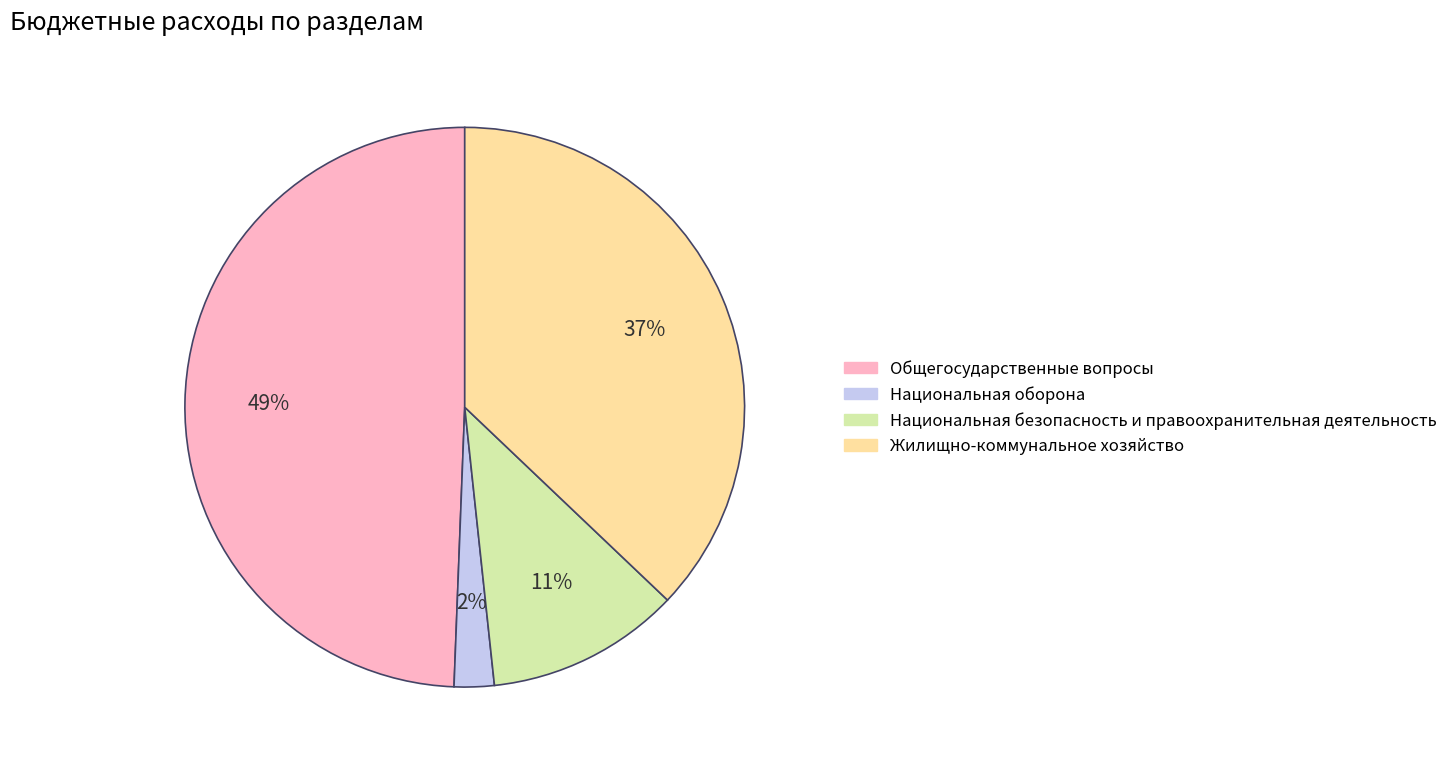

Which slice is the largest?

Общегосударственные вопросы